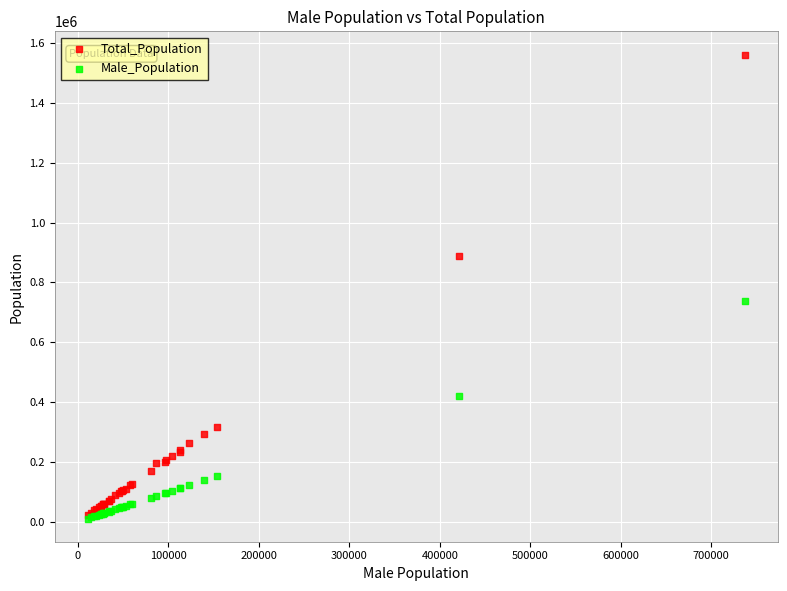

Across all series, what Y value is closest to 786349?

737221